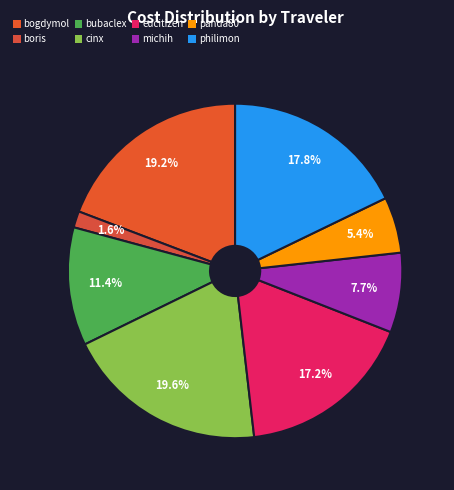

Count the number of slices in the pie.

8